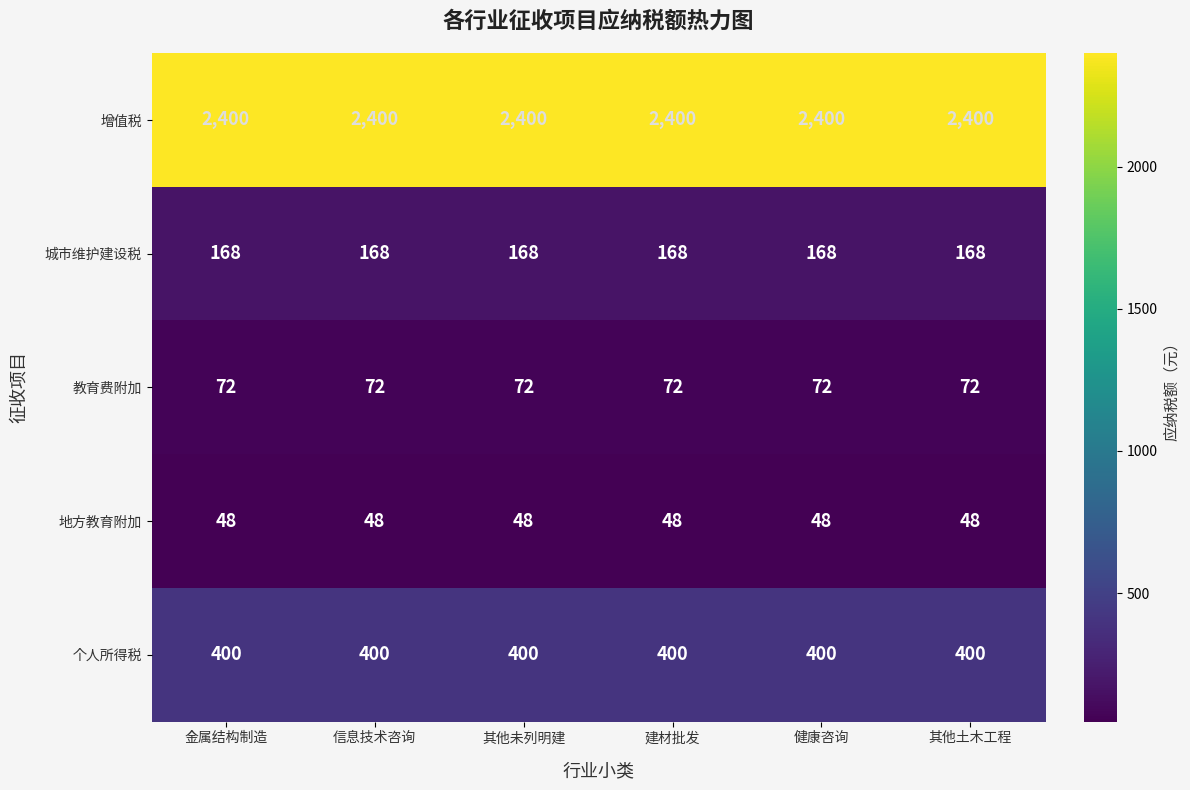

How many series are shown in this chart?

5